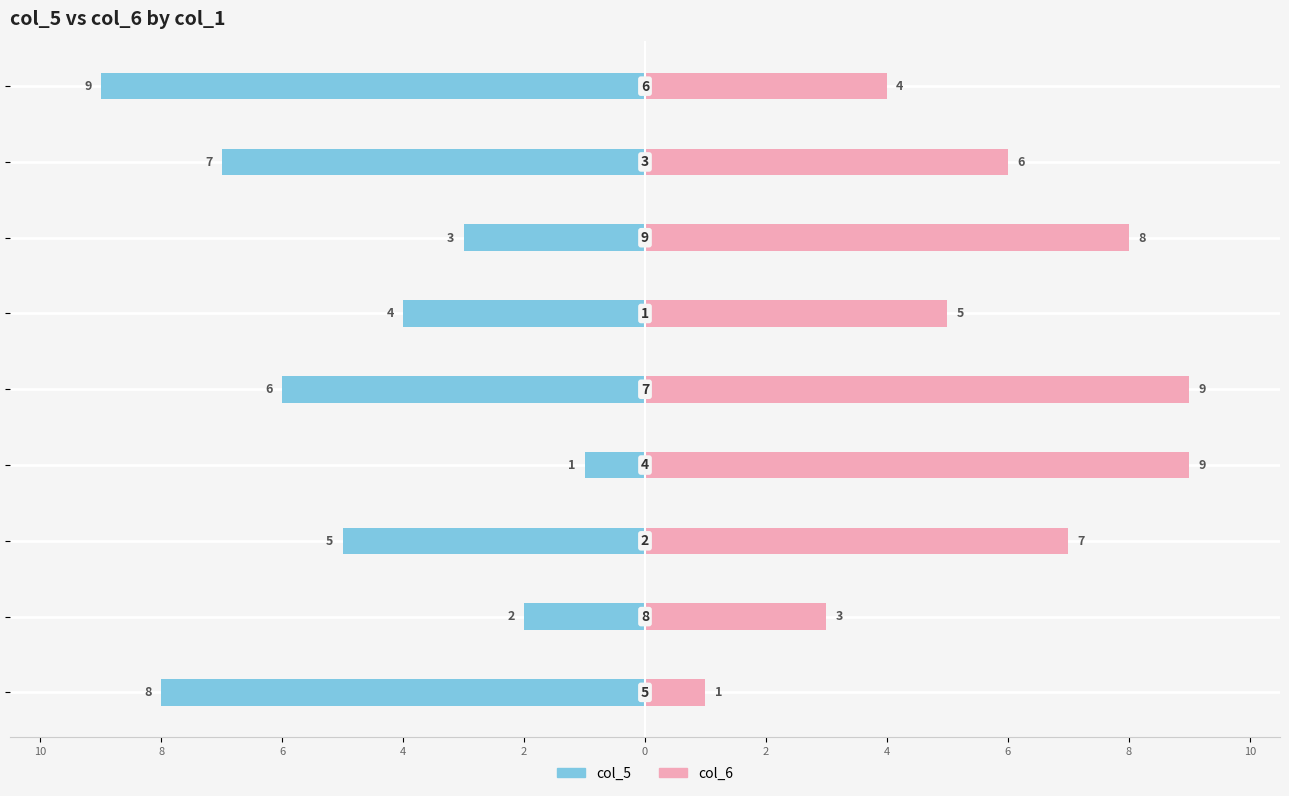

Reading right to left, list all the values displayed in this chart.

col_5: -9	-7	-3	-4	-6	-1	-5	-2	-8
col_6: 4	6	8	5	9	9	7	3	1